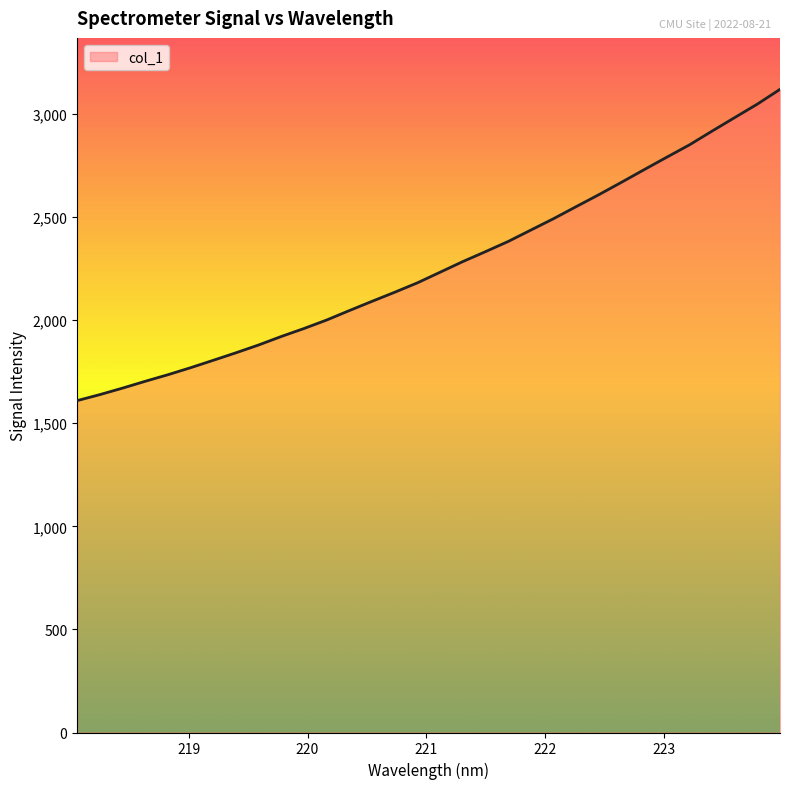

What is the smallest value displayed?

1610.0